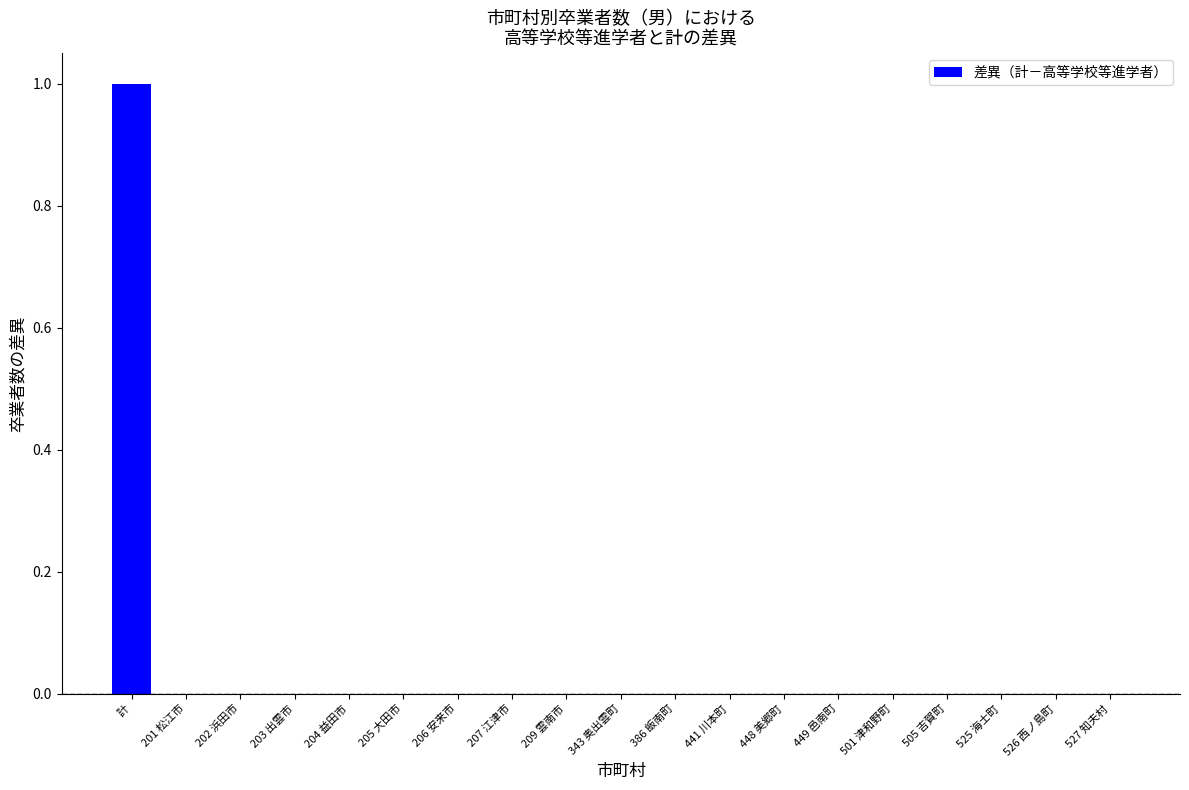

Reading left to right, extract all data points from this chart.

1	0	0	0	0	0	0	0	0	0	0	0	0	0	0	0	0	0	0